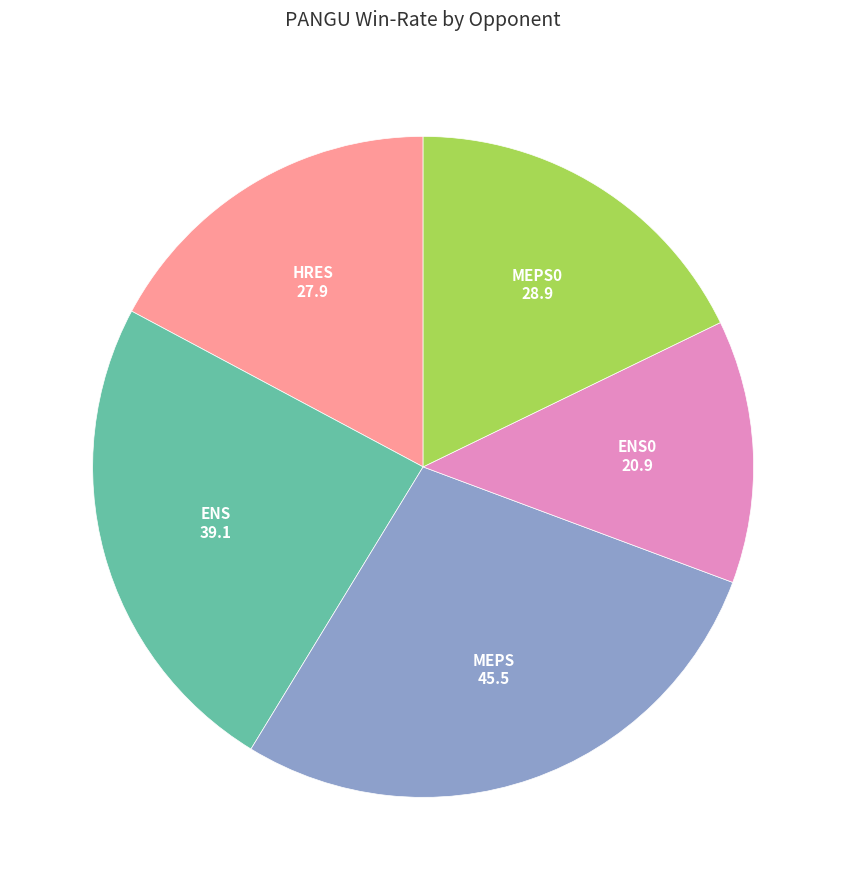

What is the ratio of the value at MEPS0 to the value at HRES?

1.0